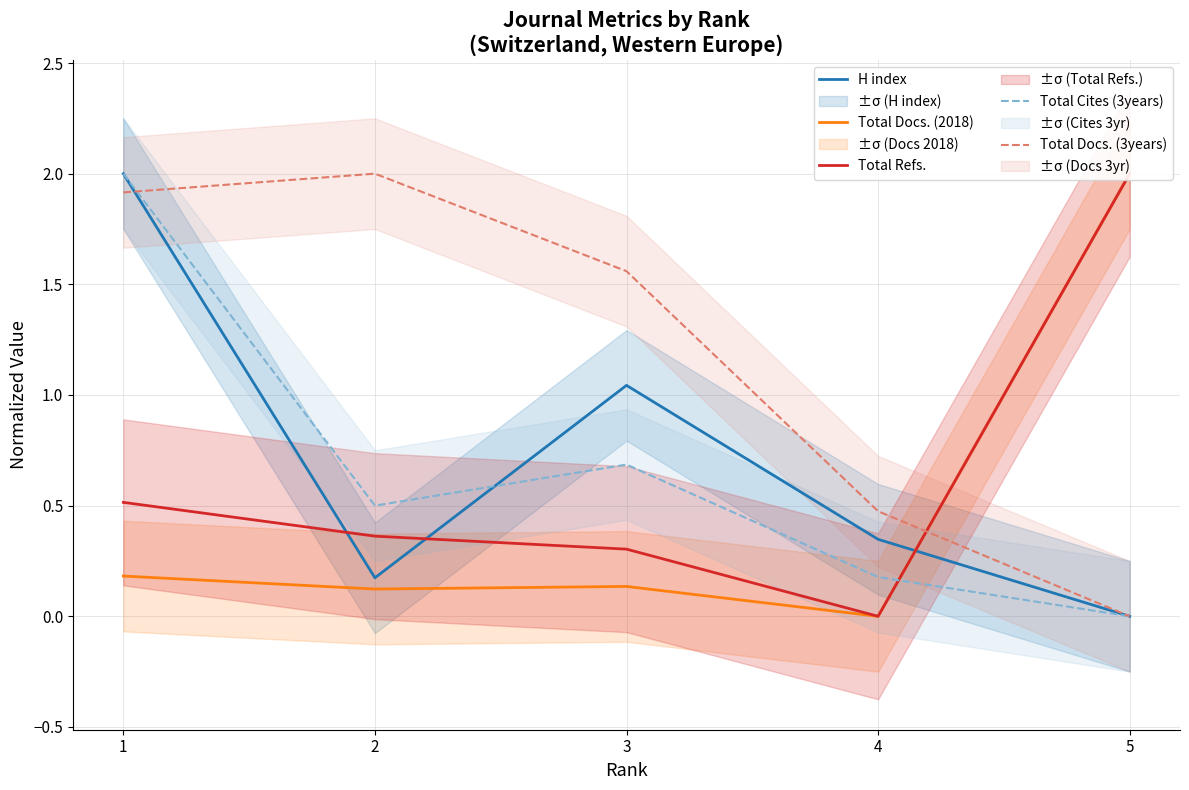

At which label does Total Docs. (3years) reach its peak?

2